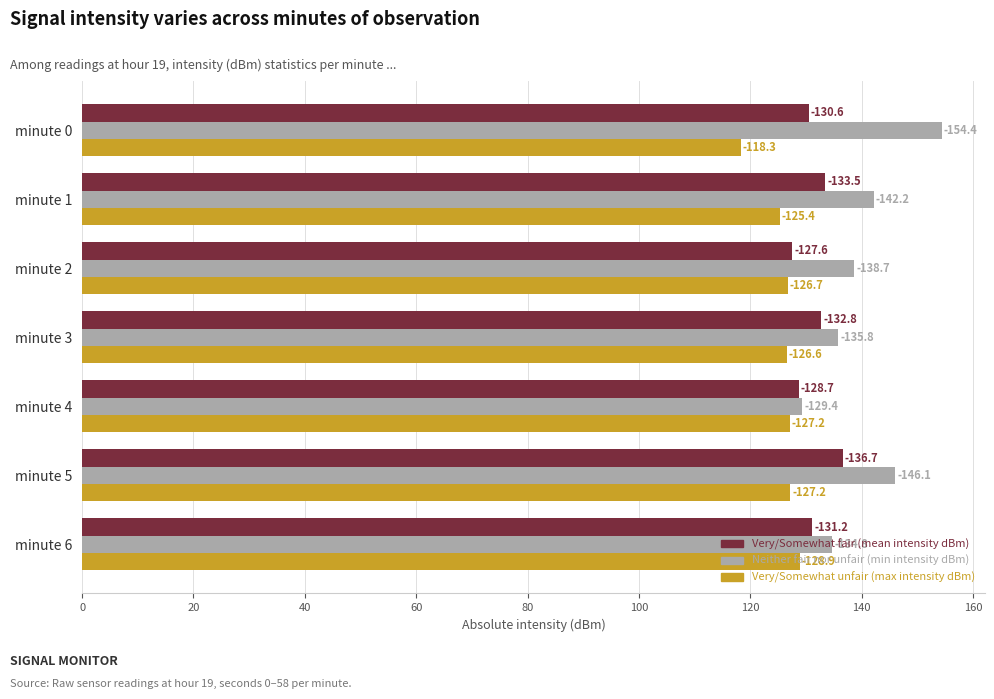

What is the sum of all Neither fair nor unfair (min intensity dBm) values?

981.5